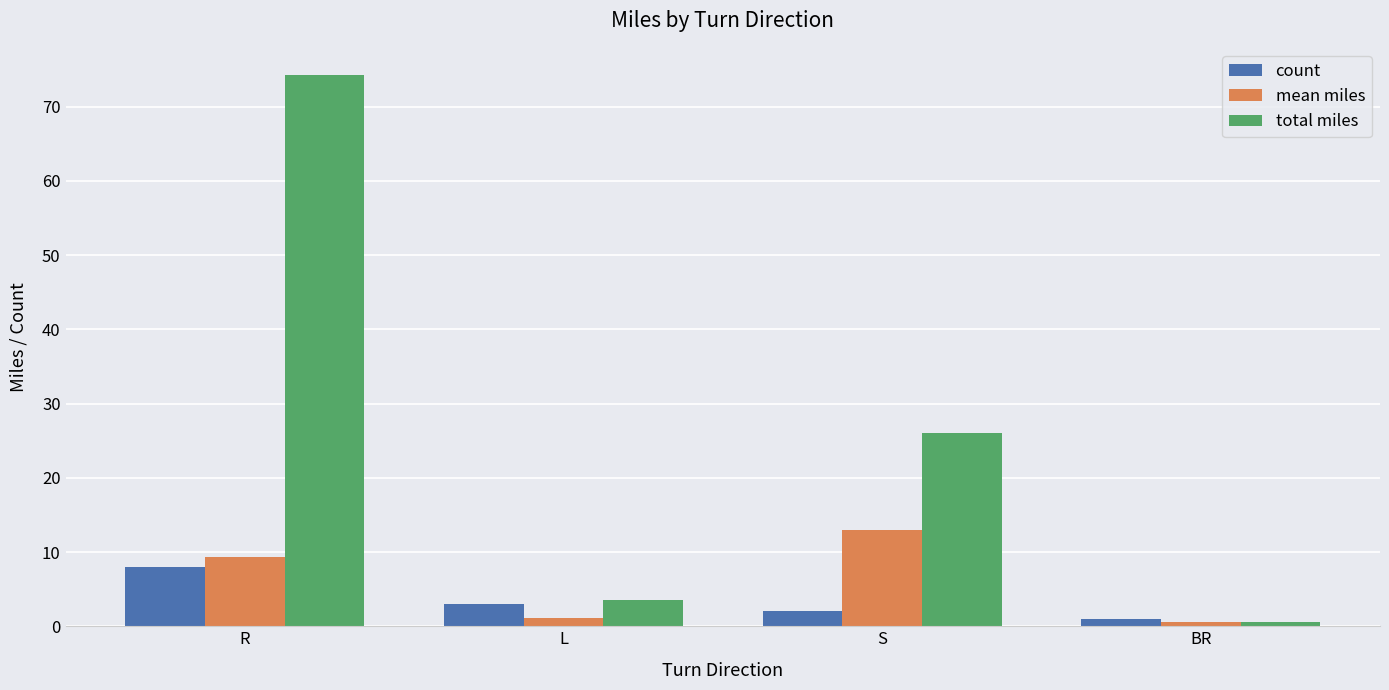

Count the count values in the range 2 to 8.

3